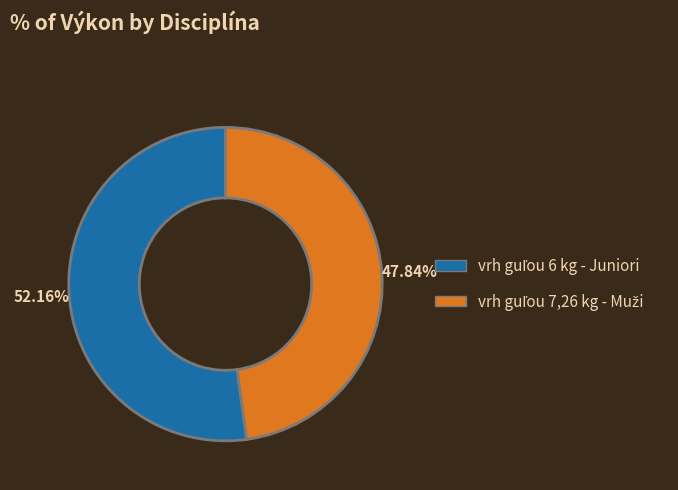

Is there a majority slice in this chart?

Yes